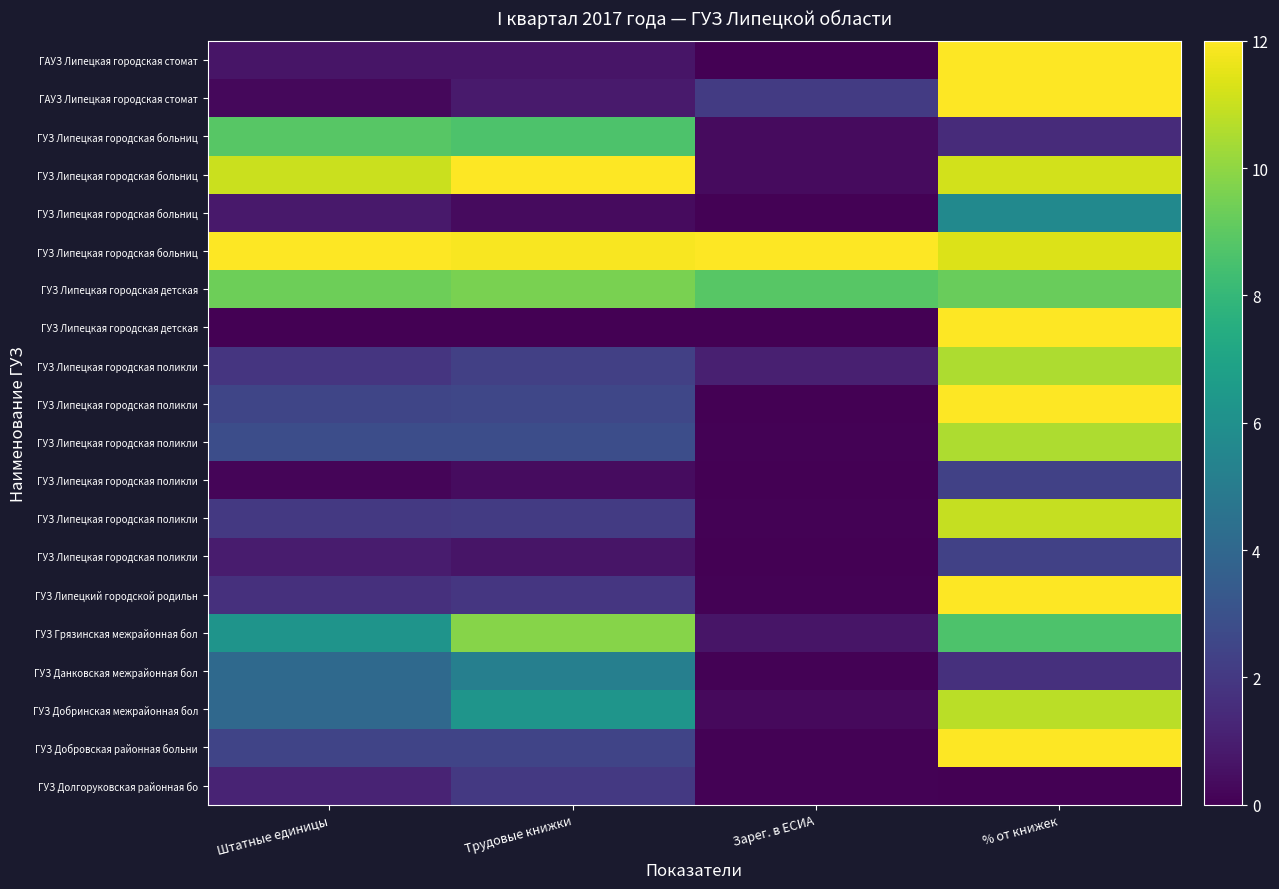

How many series are shown in this chart?

20